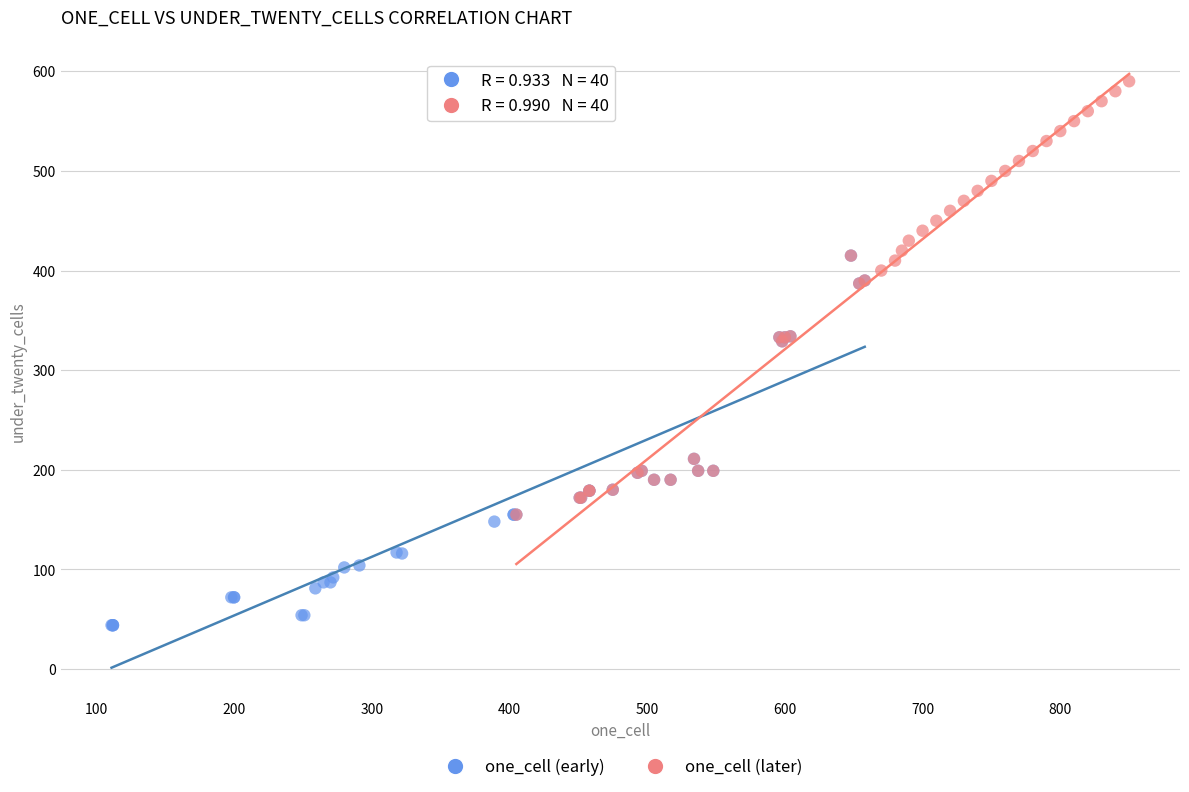

Which series contains the highest Y value?

one_cell (later)